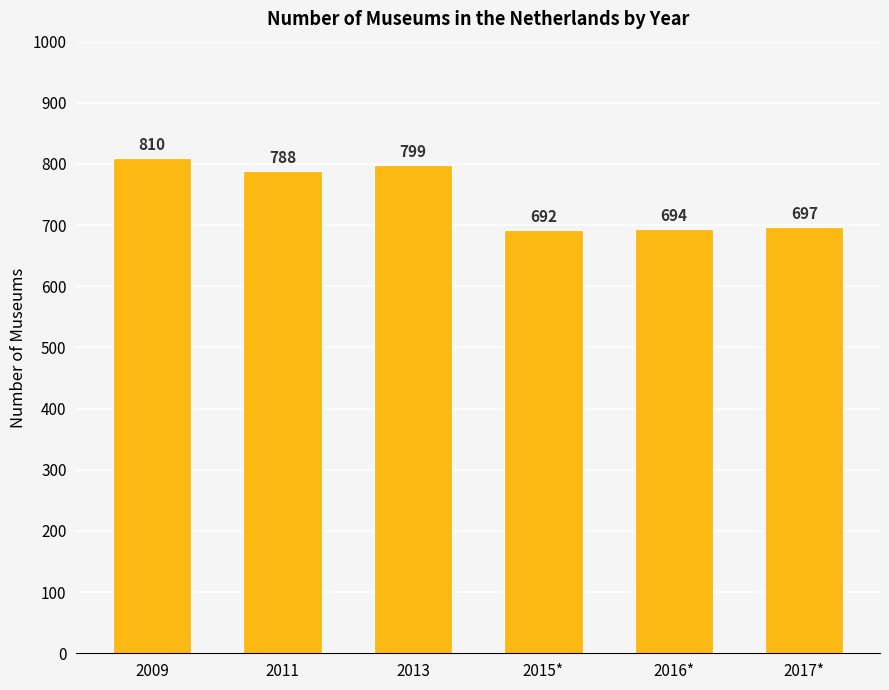

Does the chart contain stacked bars?

No